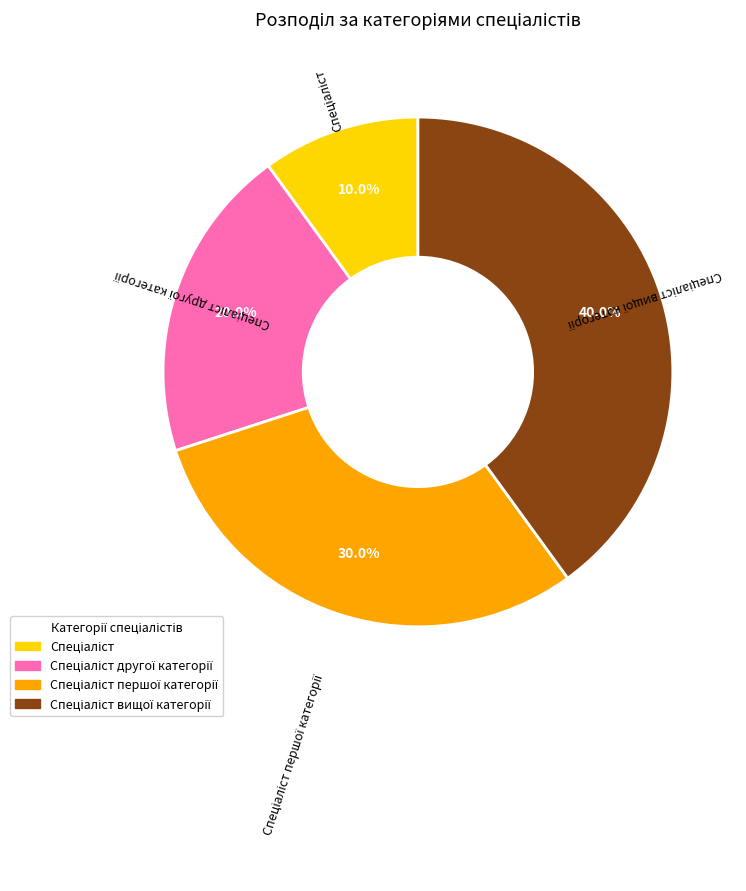

Is there any slice that represents more than half of the pie?

No